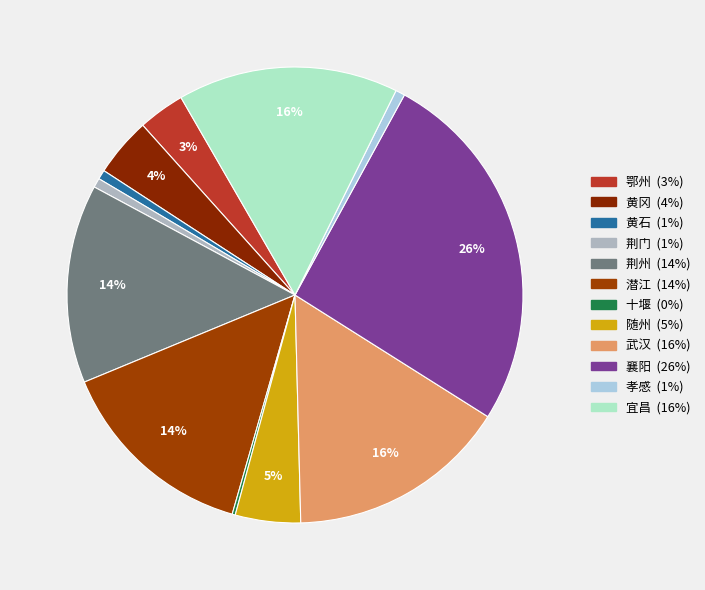

Is 黄石 the majority of the pie?

No